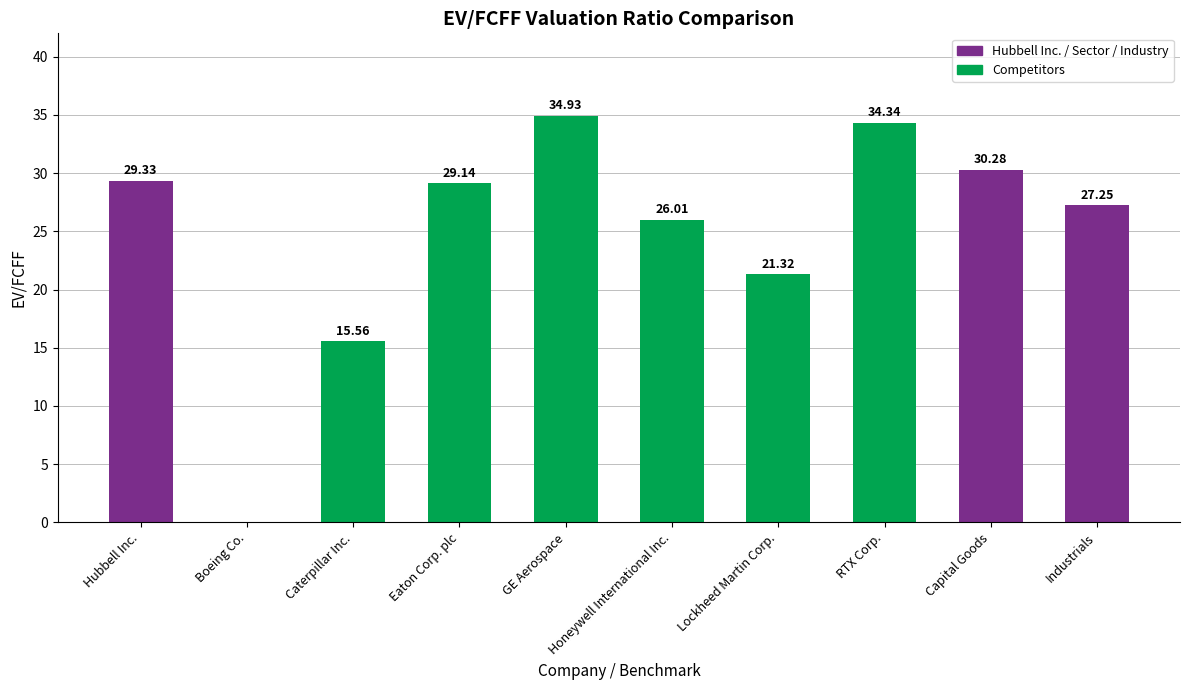

What is the sum of the values at Eaton Corp. plc and Capital Goods?

59.4